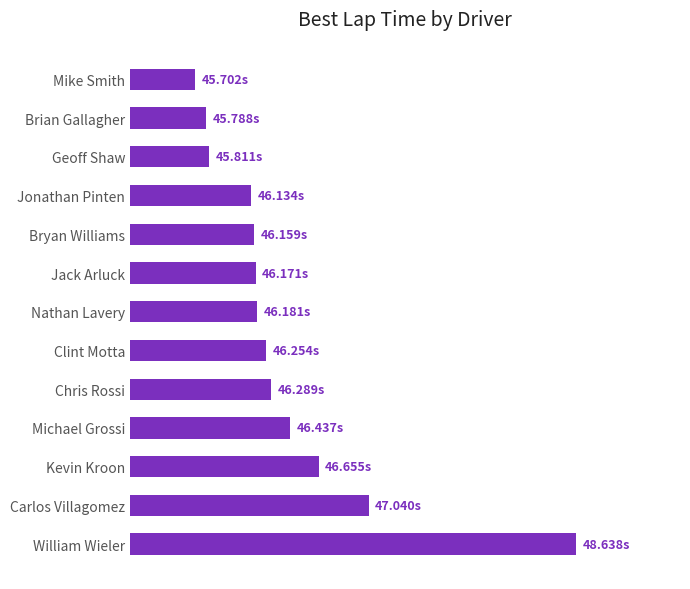

How many bars are there in total?

13